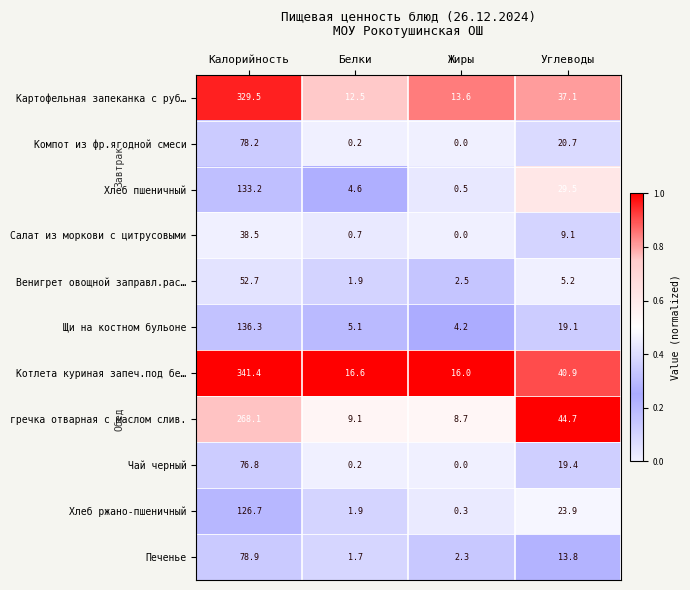

At which label does Котлета куриная запеч.под бе… first exceed 40?

Калорийность